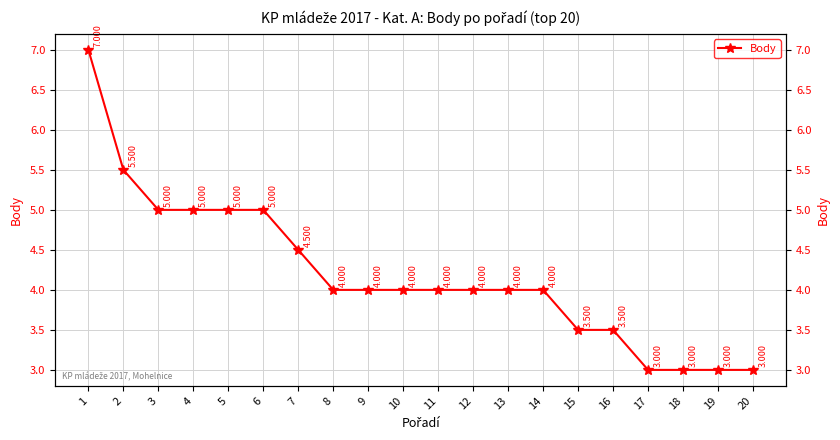

The value at 7 is 4.5. True or false?

True